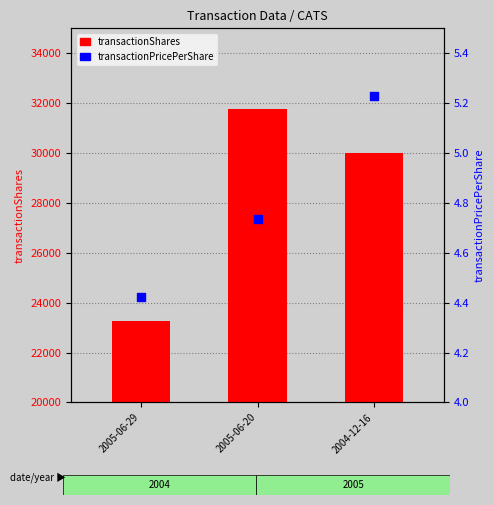

At which category is the sum across all series the highest?

2005-06-20